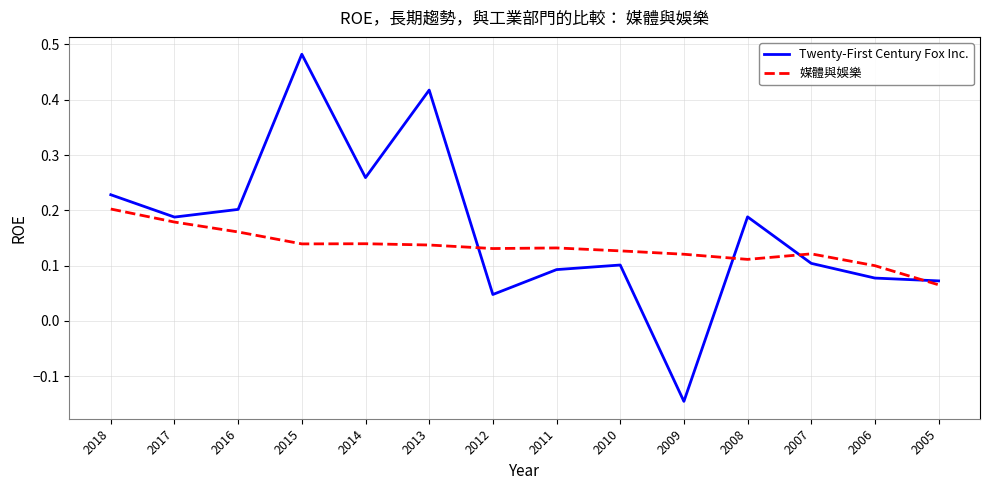

Which series changed the most between 2017 and 2005?

Twenty-First Century Fox Inc.